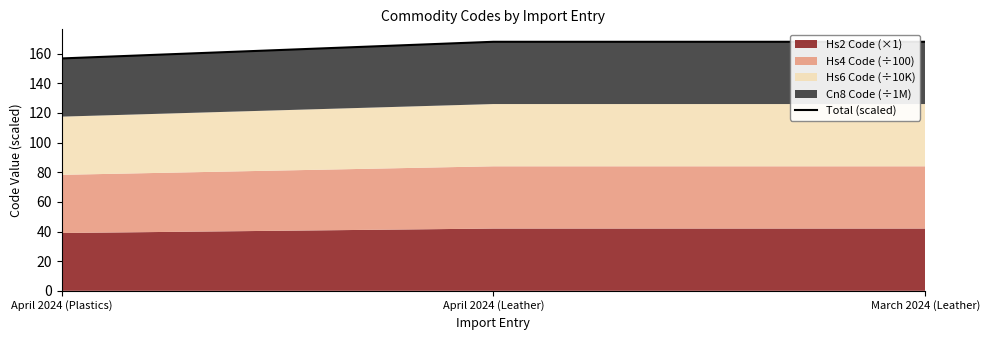

Approximately how many times larger is the value at March 2024 (Leather) compared to April 2024 (Leather)?

1.0